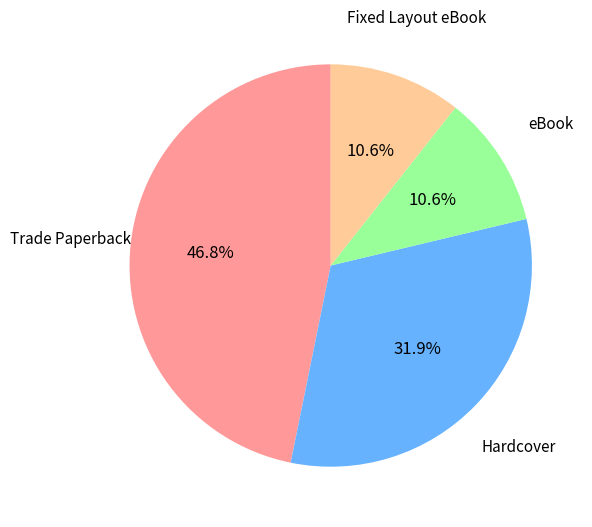

To the nearest percent, what portion does Fixed Layout eBook represent?

11%